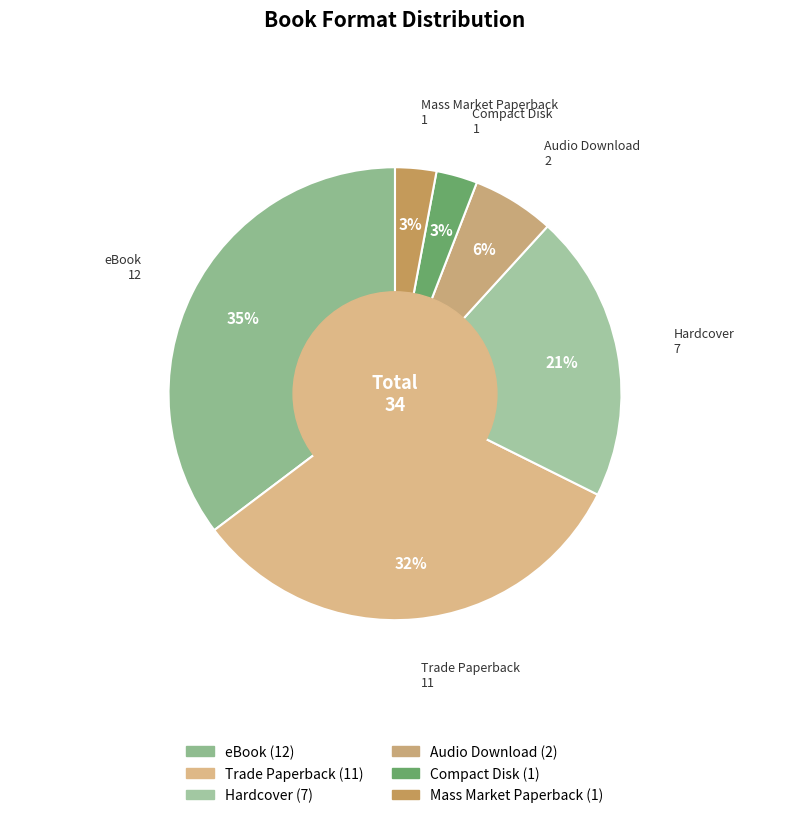

Which slice is the largest?

eBook